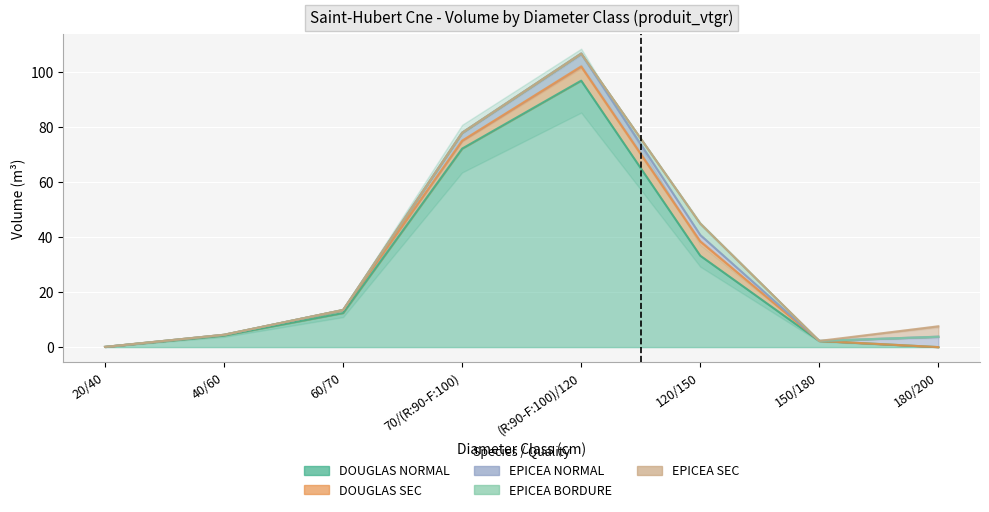

What is the total value across all series at 20/40?

0.1